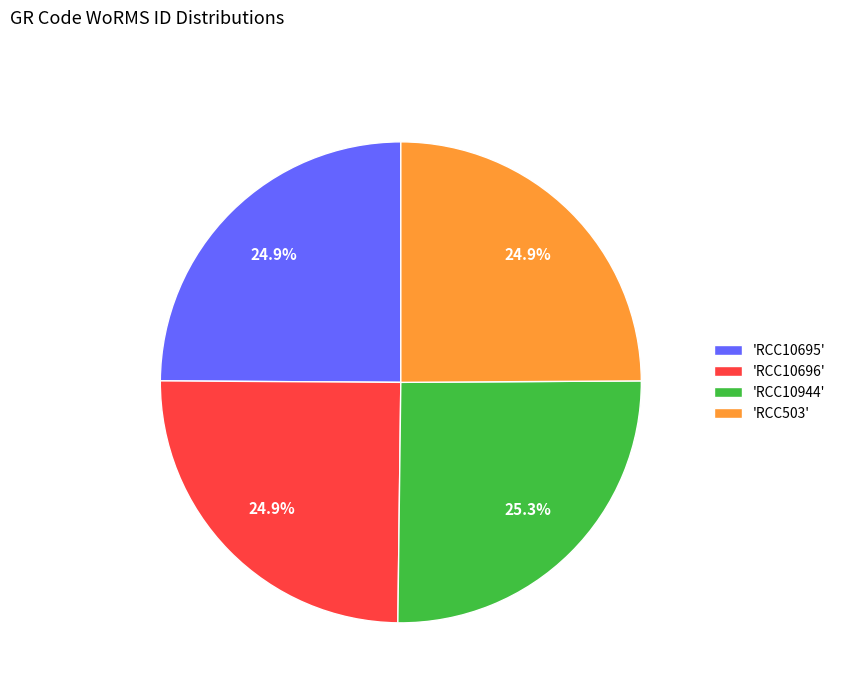

What portion of the pie excludes 'RCC10944'?

74.7%